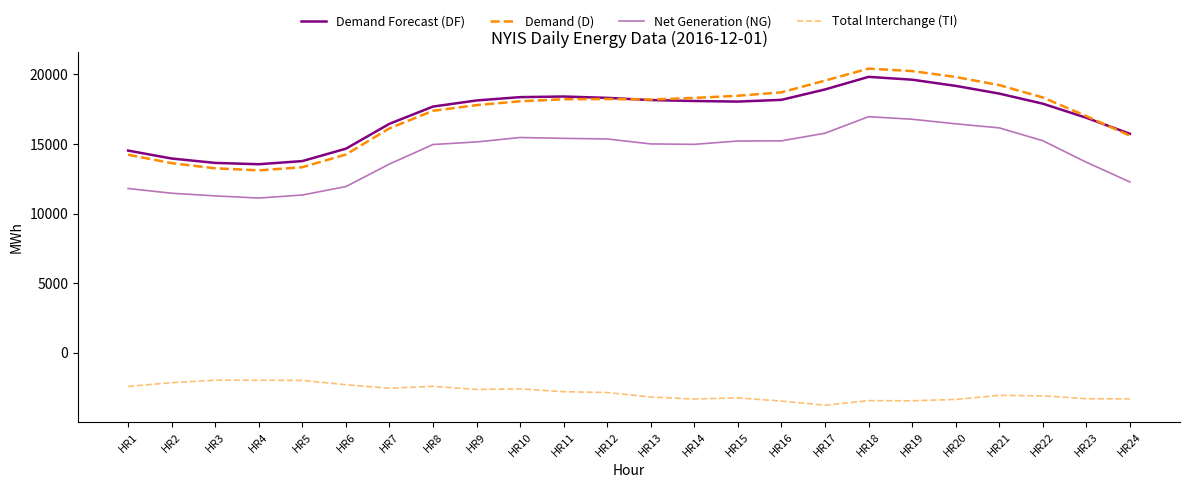

How many lines are shown in the chart?

4